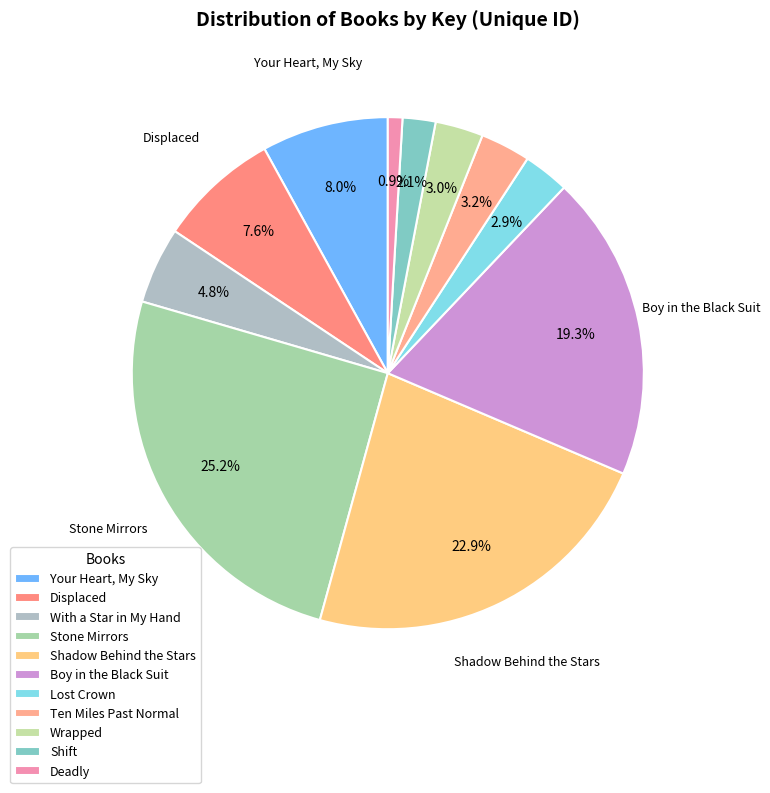

Rank the categories by value from highest to lowest.

Stone Mirrors, Shadow Behind the Stars, Boy in the Black Suit, Your Heart, My Sky, Displaced, With a Star in My Hand, Ten Miles Past Normal, Wrapped, Lost Crown, Shift, Deadly